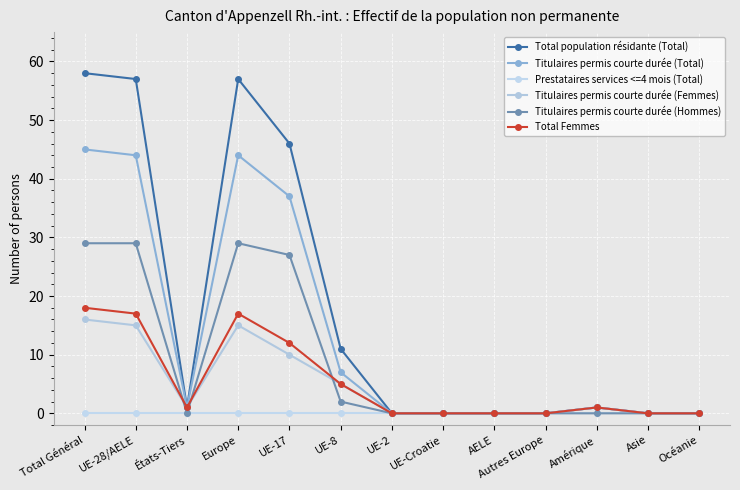

At which label does Total population résidante (Total) first exceed 1?

Total Général